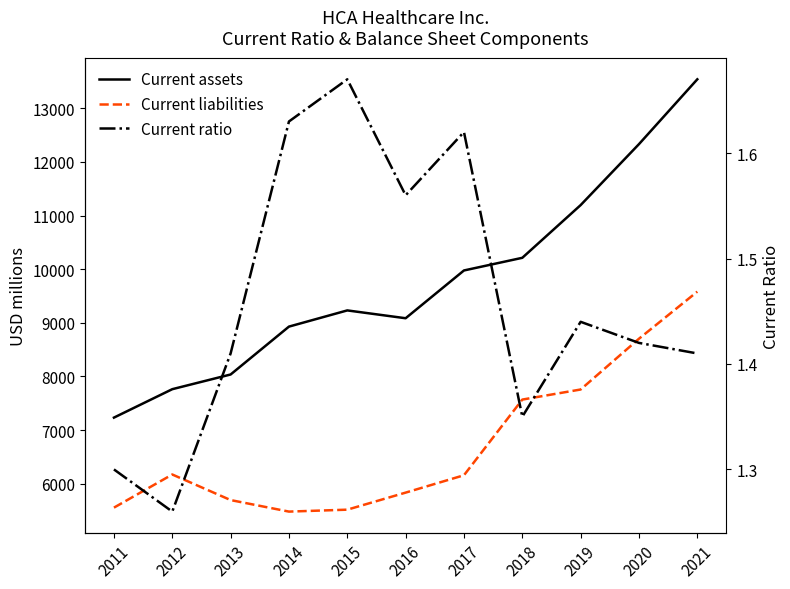

In Current assets, how many points are lower than both neighbors (excluding endpoints)?

1